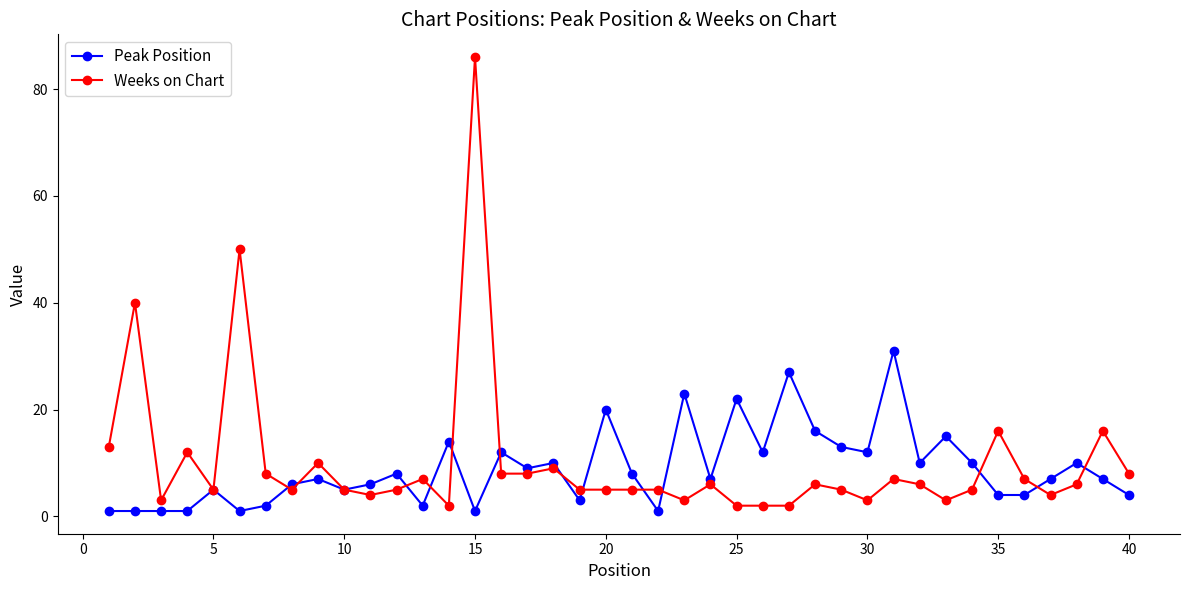

How many times do Weeks on Chart and Peak Position cross each other?

13